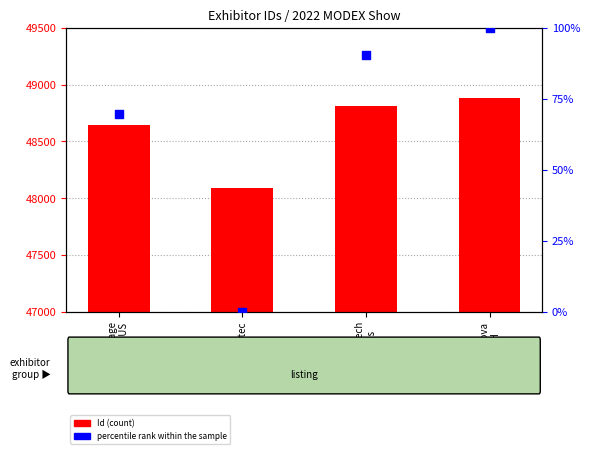

Which series has the largest total across all categories?

Id (count)